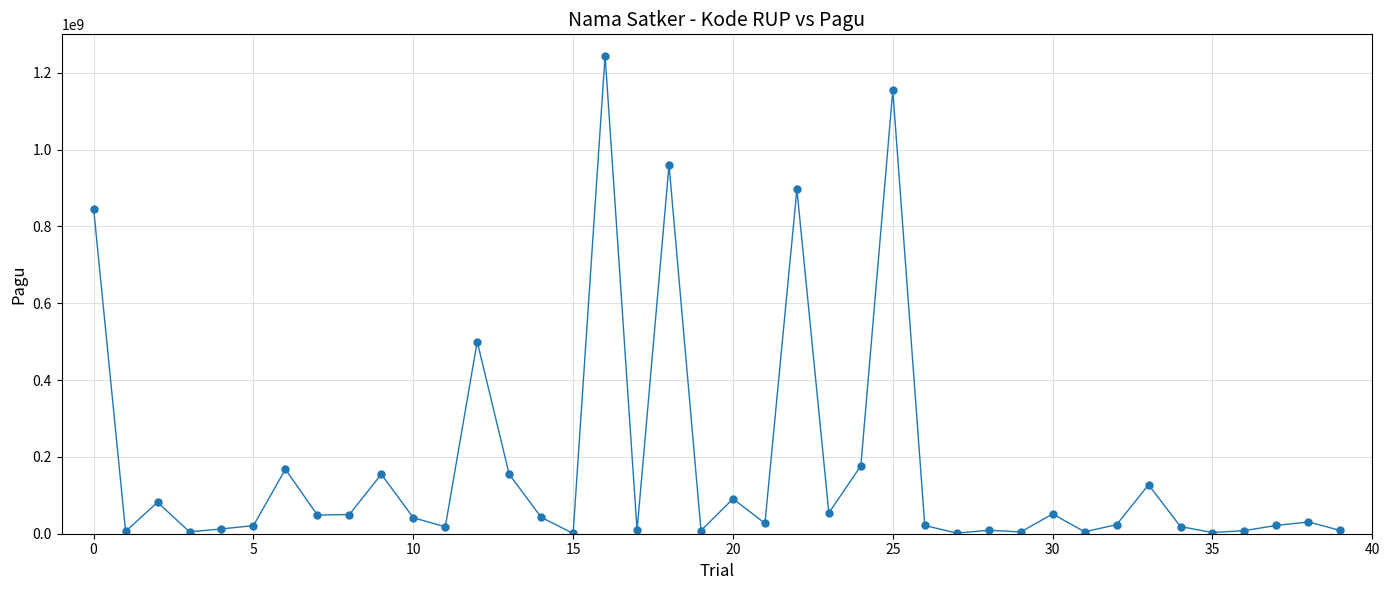

What is the difference between the maximum and minimum values?

1244080000